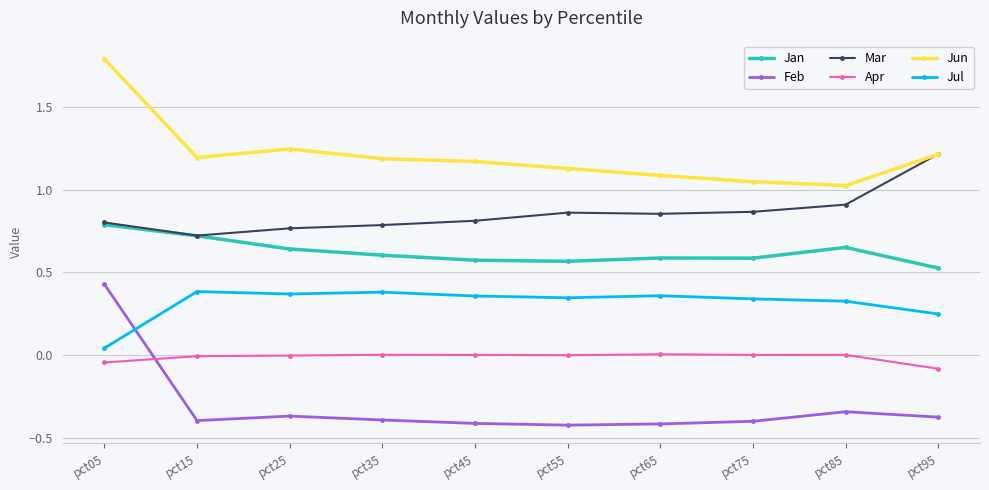

What is the maximum value shown in the chart?

1.8